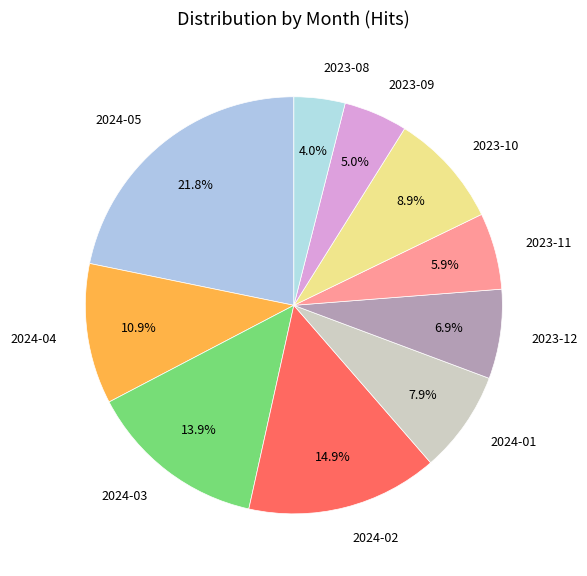

Is it true that 2024-01 is 1% of the pie?

False